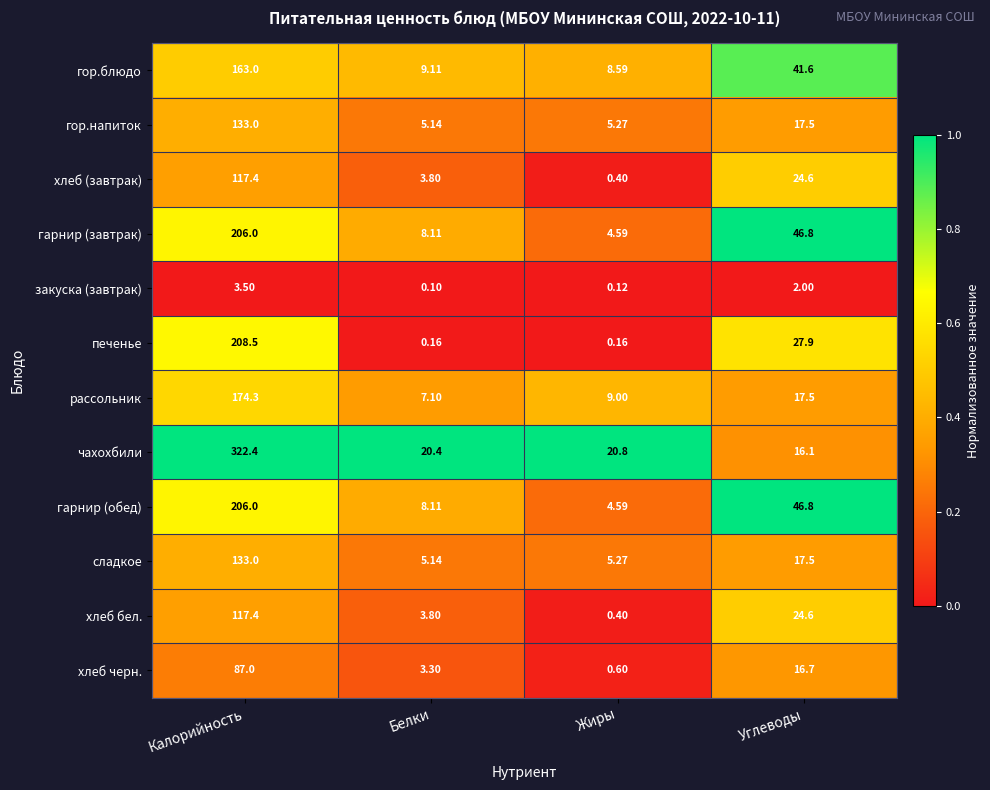

Which series has the largest total across all categories?

чахохбили